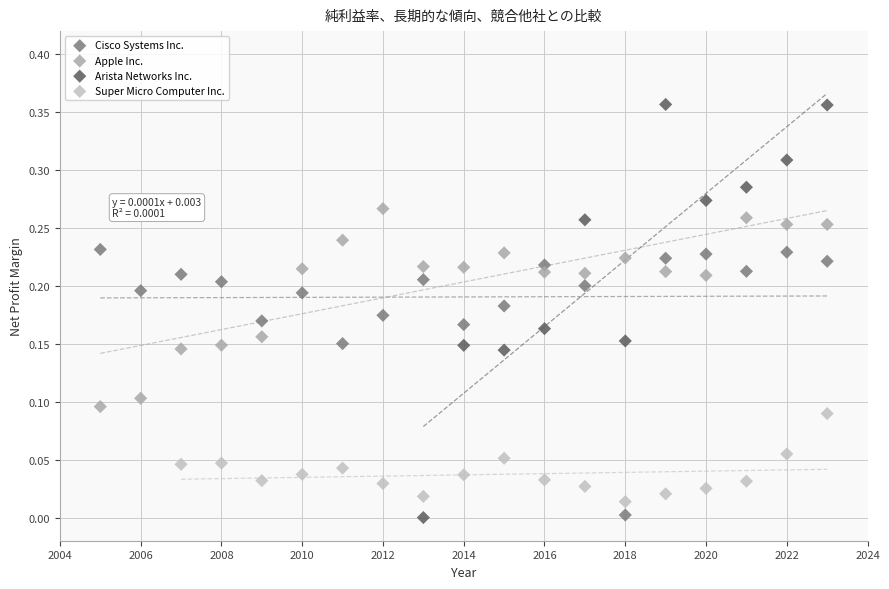

Which series has the widest spread of Y values?

Arista Networks Inc.